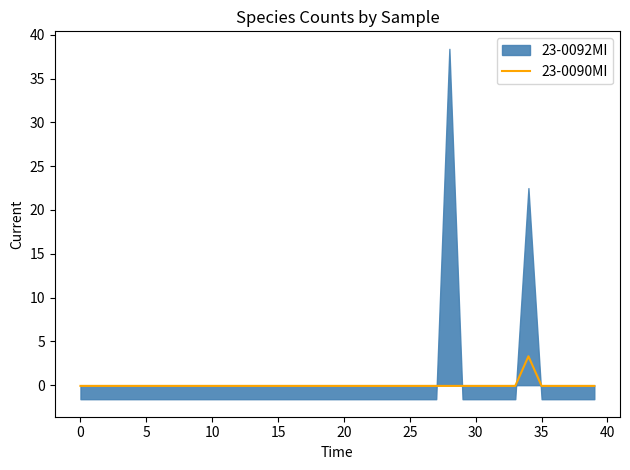

What is the label of the 20th point from the right?

20